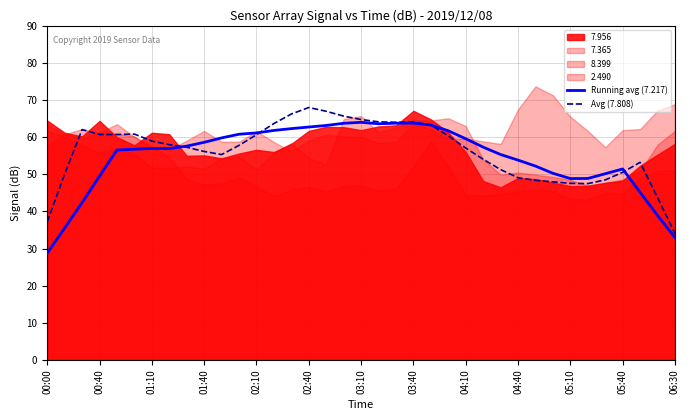

What is the maximum value for Avg (7.808)?

68.0